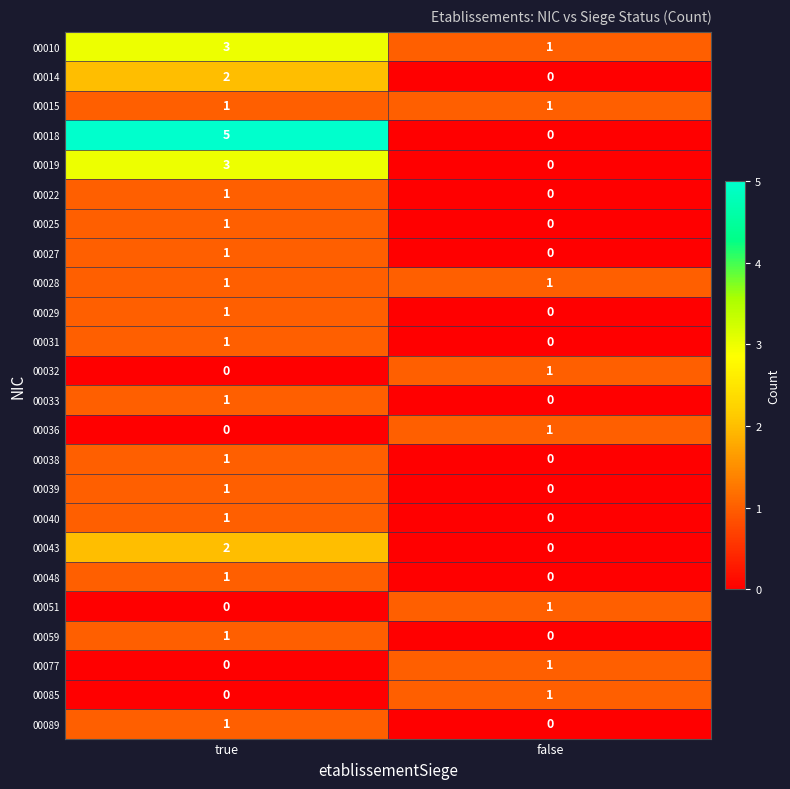

What is the total value across all series at true?

29